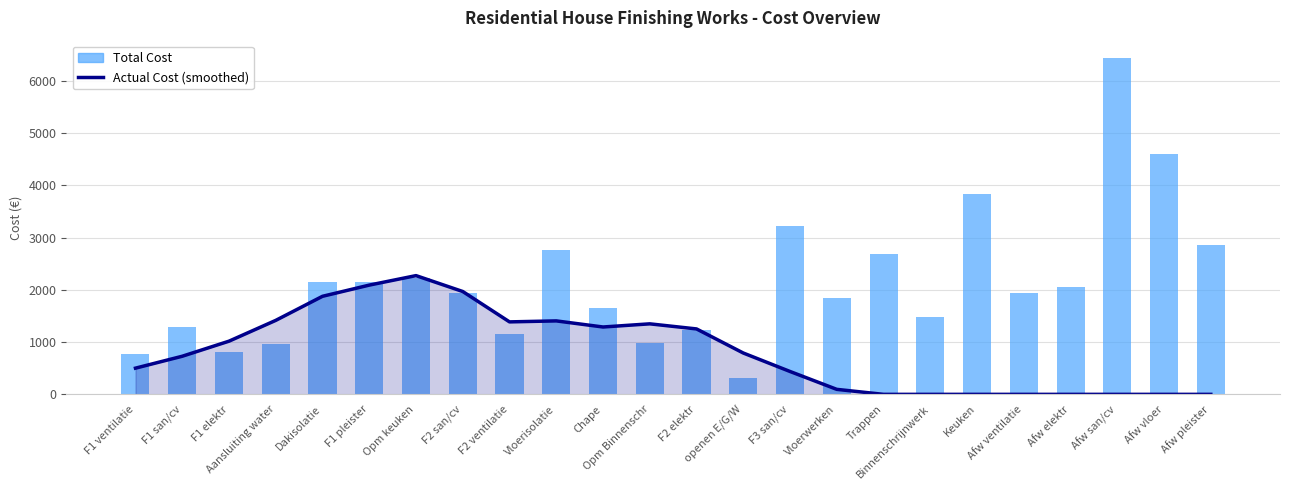

Between Aansluiting water and openen E/G/W, which is larger?

Aansluiting water